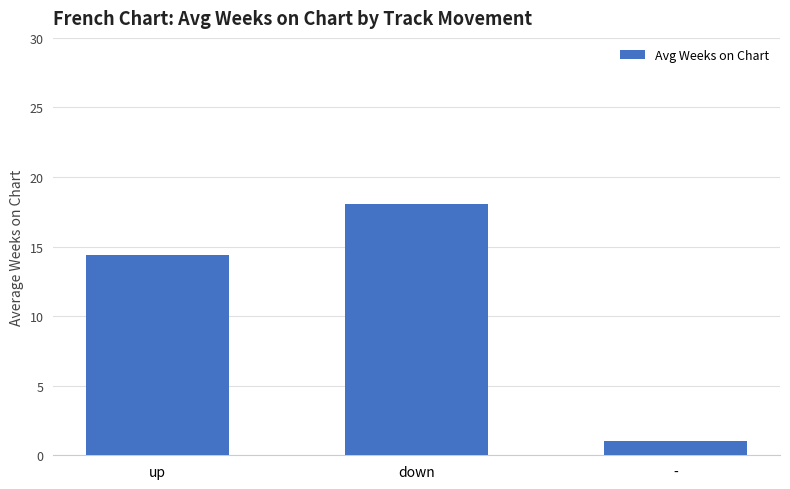

What is the difference between the maximum and minimum values?

17.0